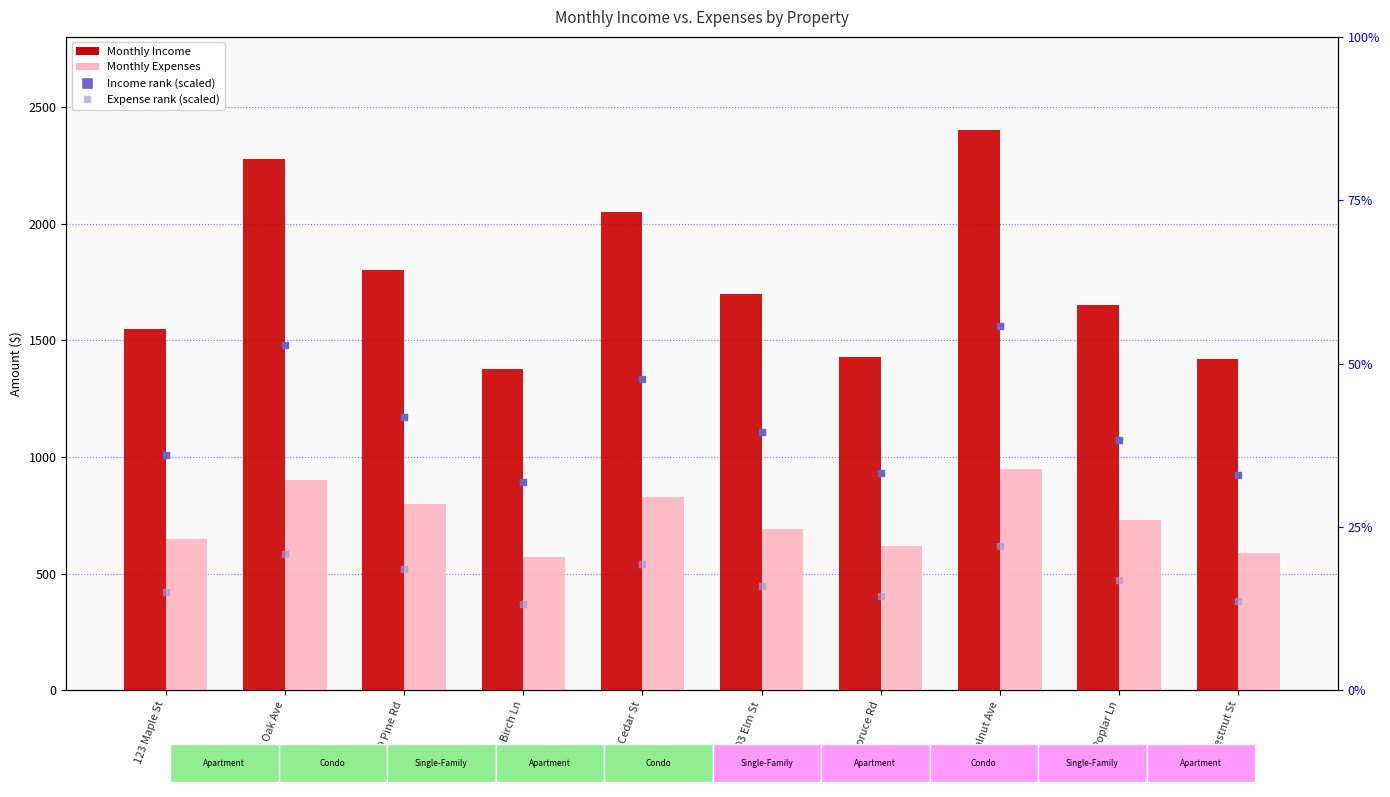

At how many categories does at least one series exceed 2332?

1